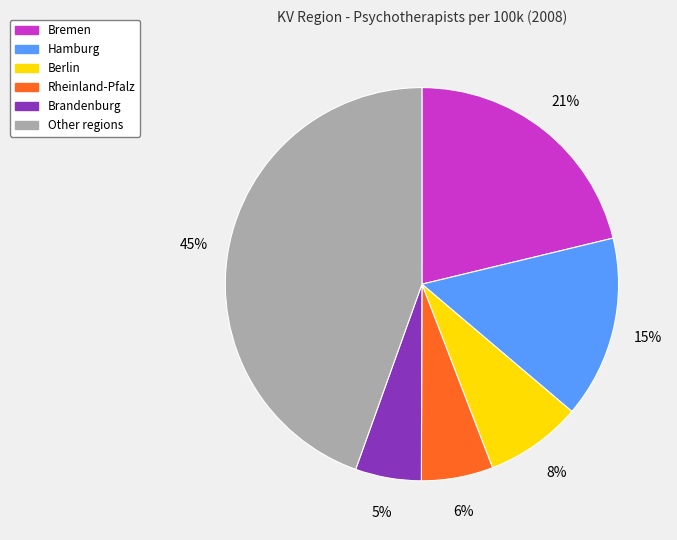

What is the ratio of the value at Berlin to the value at Rheinland-Pfalz?

1.3